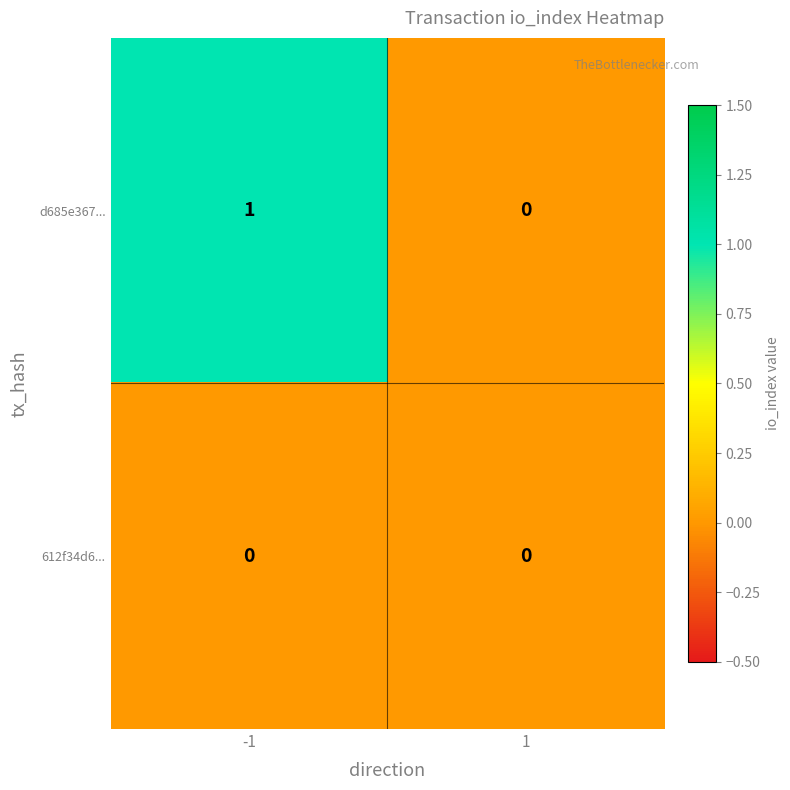

Rank the series by their maximum value, from highest to lowest.

d685e367..., 612f34d6...